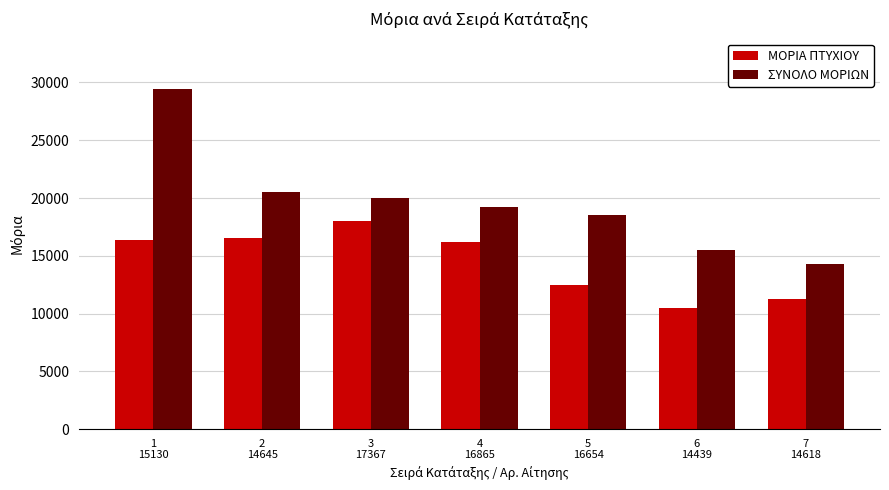

What is the total value across all series at 4
16865?

35400